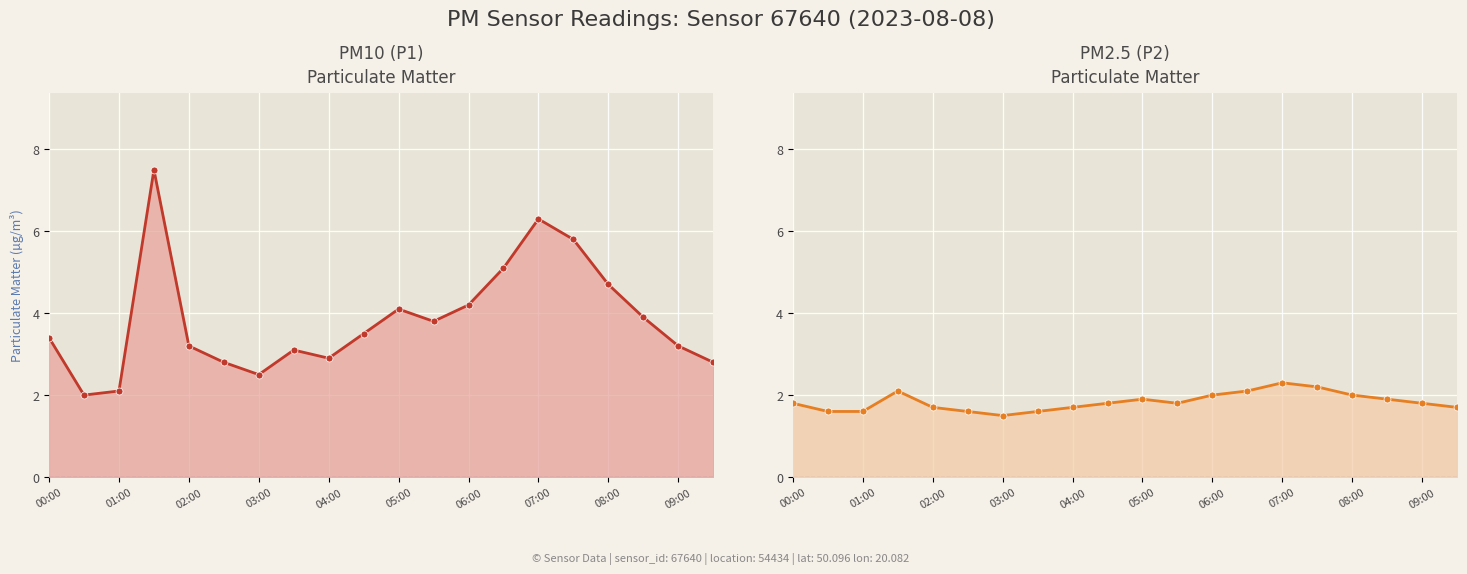

Reading right to left, list all the values displayed in this chart.

P1: 2.8	3.2	3.9	4.7	5.8	6.3	5.1	4.2	3.8	4.1	3.5	2.9	3.1	2.5	2.8	3.2	7.5	2.1	2.0	3.4
P2: 1.7	1.8	1.9	2.0	2.2	2.3	2.1	2.0	1.8	1.9	1.8	1.7	1.6	1.5	1.6	1.7	2.1	1.6	1.6	1.8